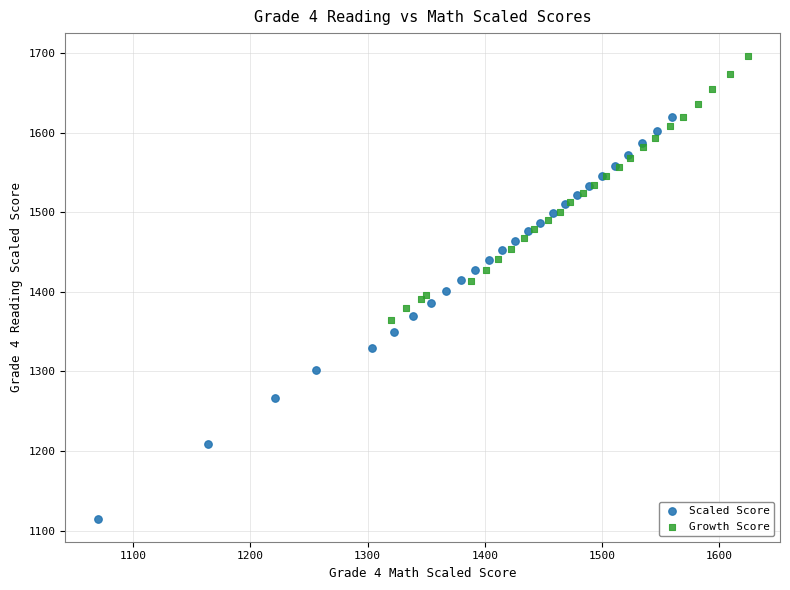

Which series contains the highest Y value?

Growth Score